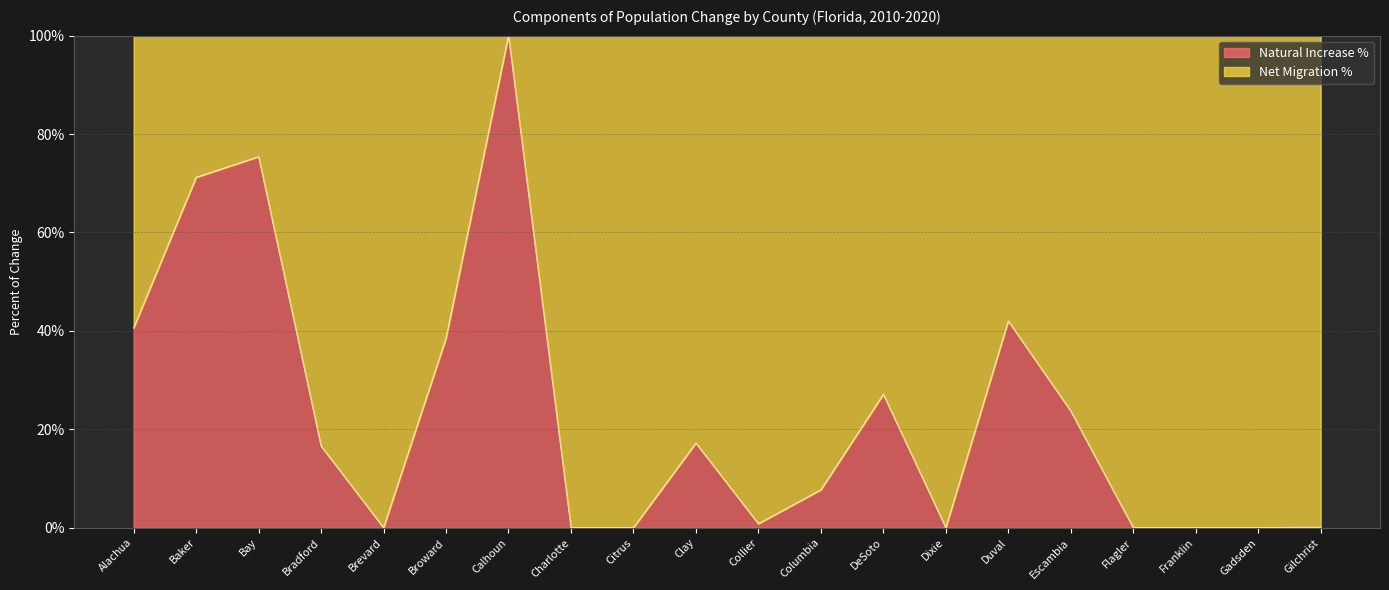

True or false: the data shows 42.0 at Duval.

True